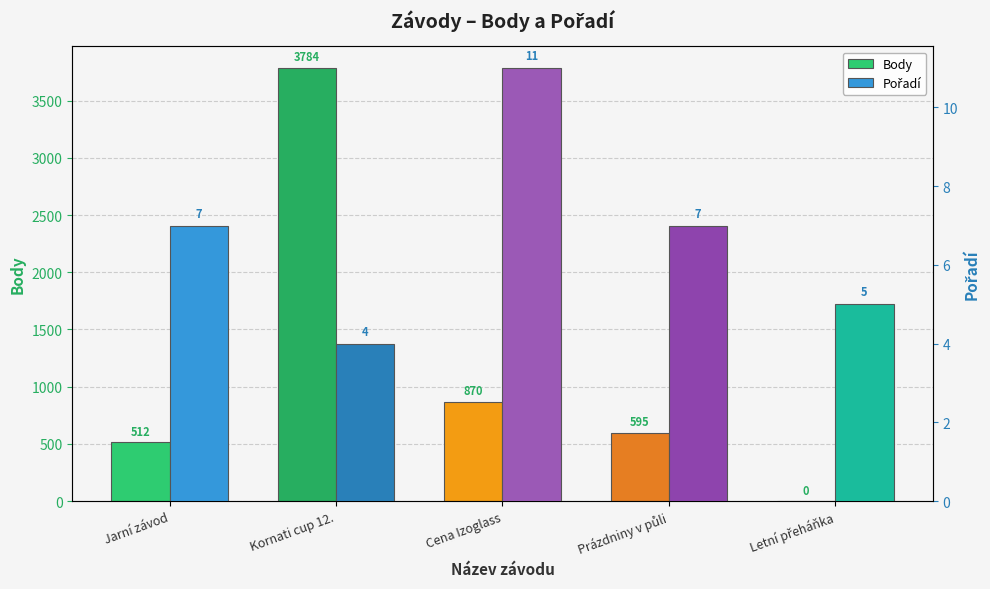

Count the number of data series in this chart.

2